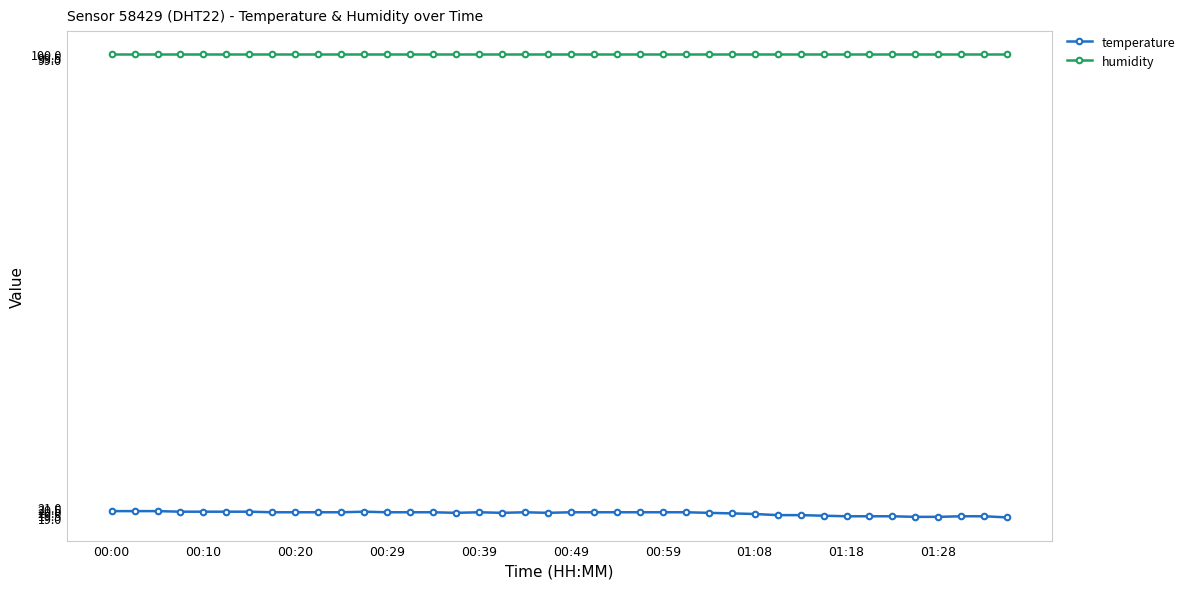

What is the minimum value shown in the chart?

19.1